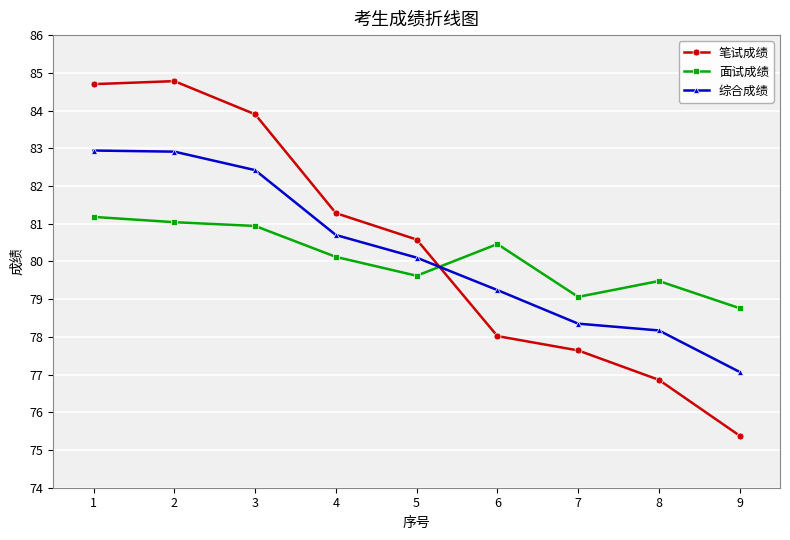

What is the highest value of the 面试成绩 series?

81.2